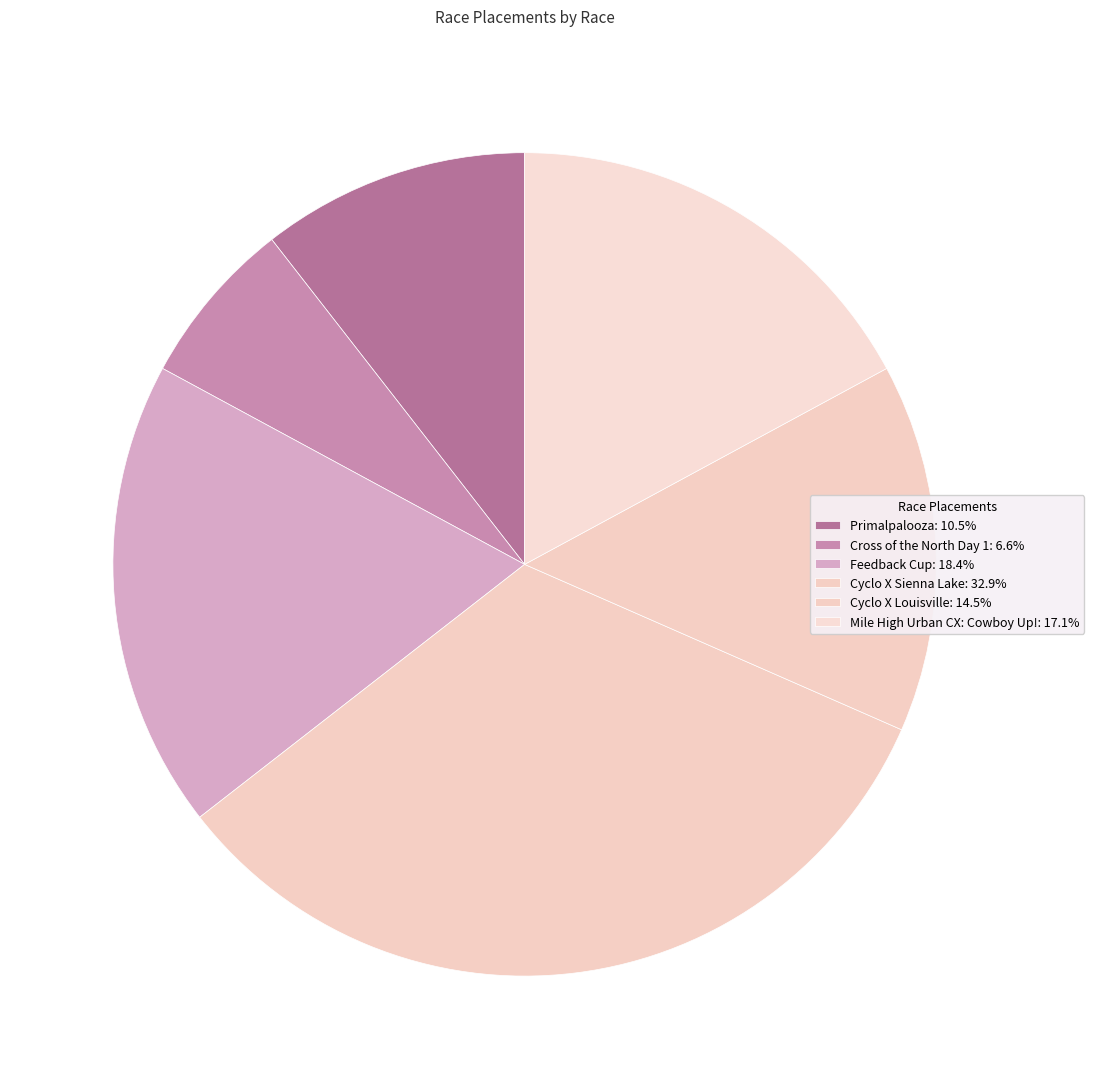

How many slices are in this pie chart?

6